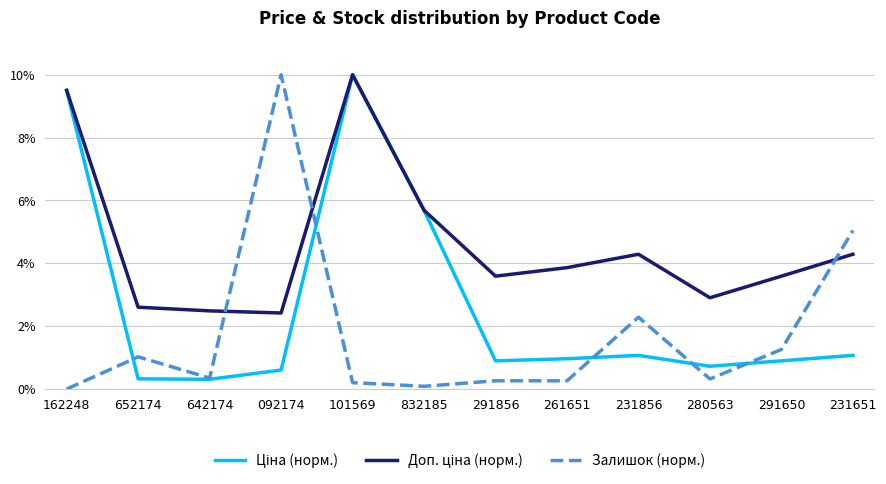

At which category is the sum across all series the highest?

101569